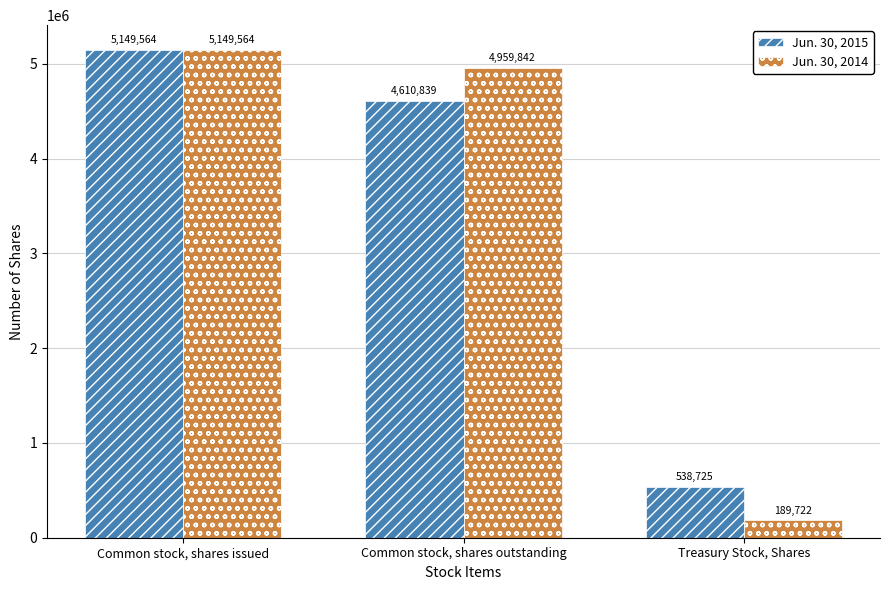

At Treasury Stock, Shares, list the series in order from smallest to largest.

Jun. 30, 2014, Jun. 30, 2015